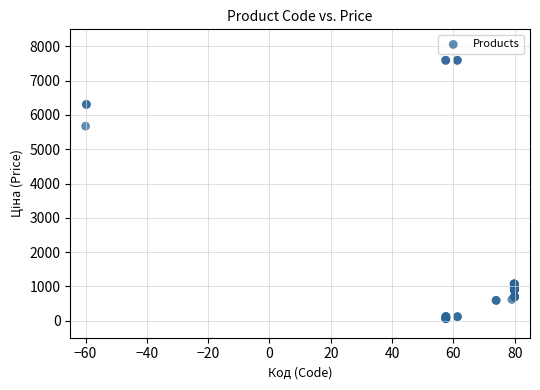

What Y value in the scatter plot is closest to 3826?

5673.8